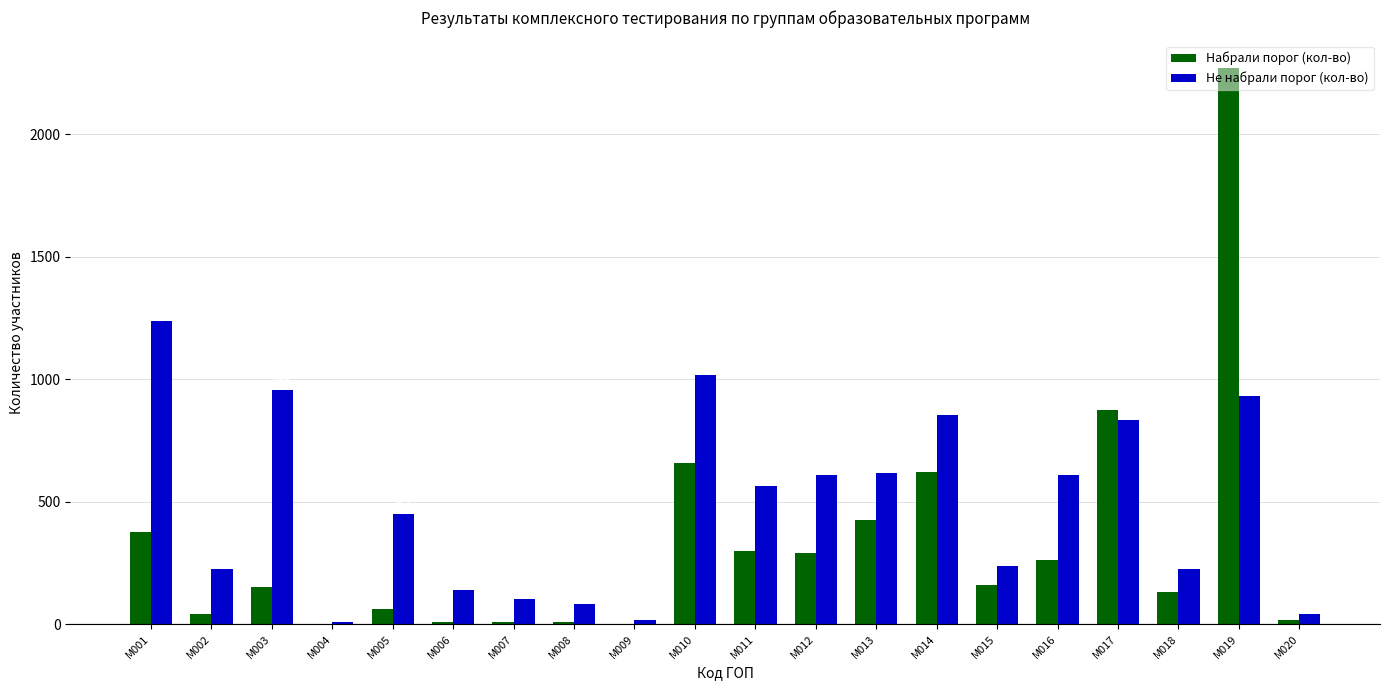

What is the maximum value for Набрали порог (кол-во)?

2270